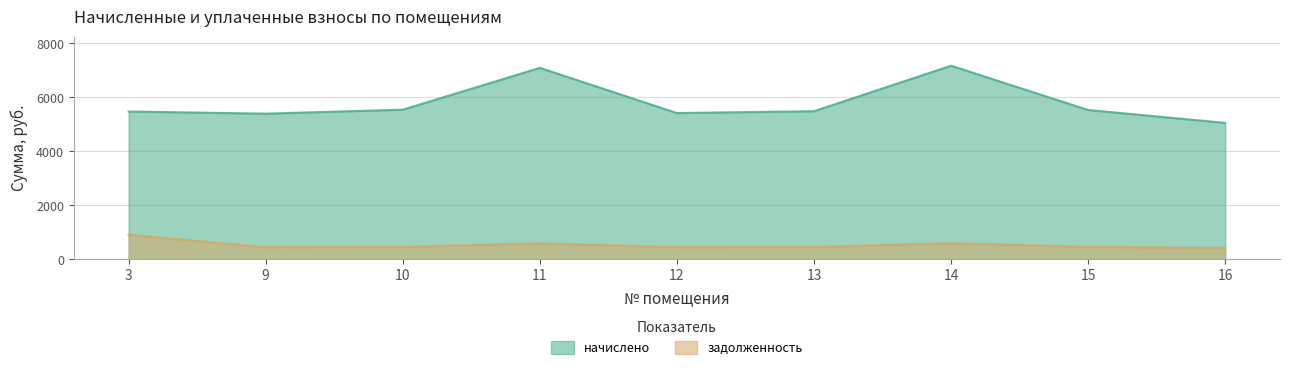

What is the difference between the maximum and minimum values in the задолженность series?

491.6